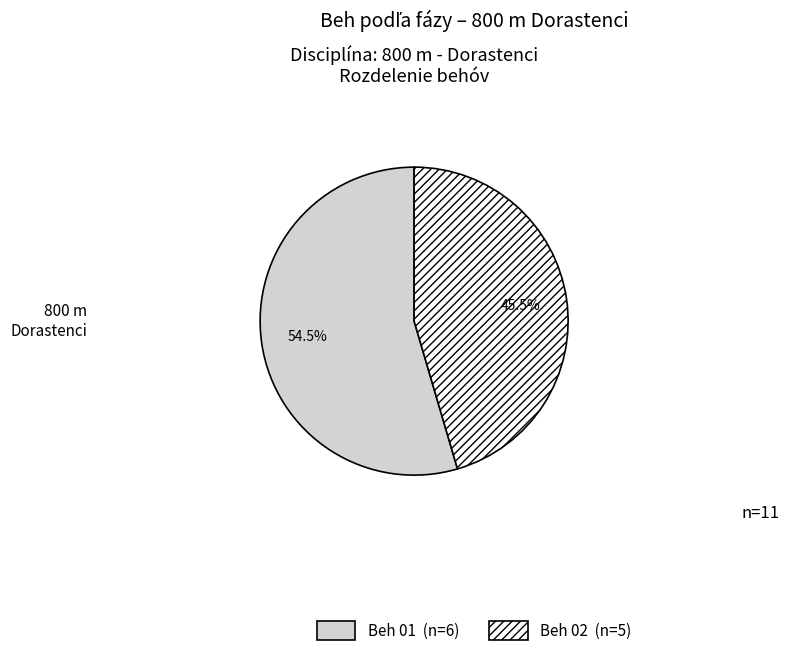

What percentage is NOT represented by Beh 01?

45.5%